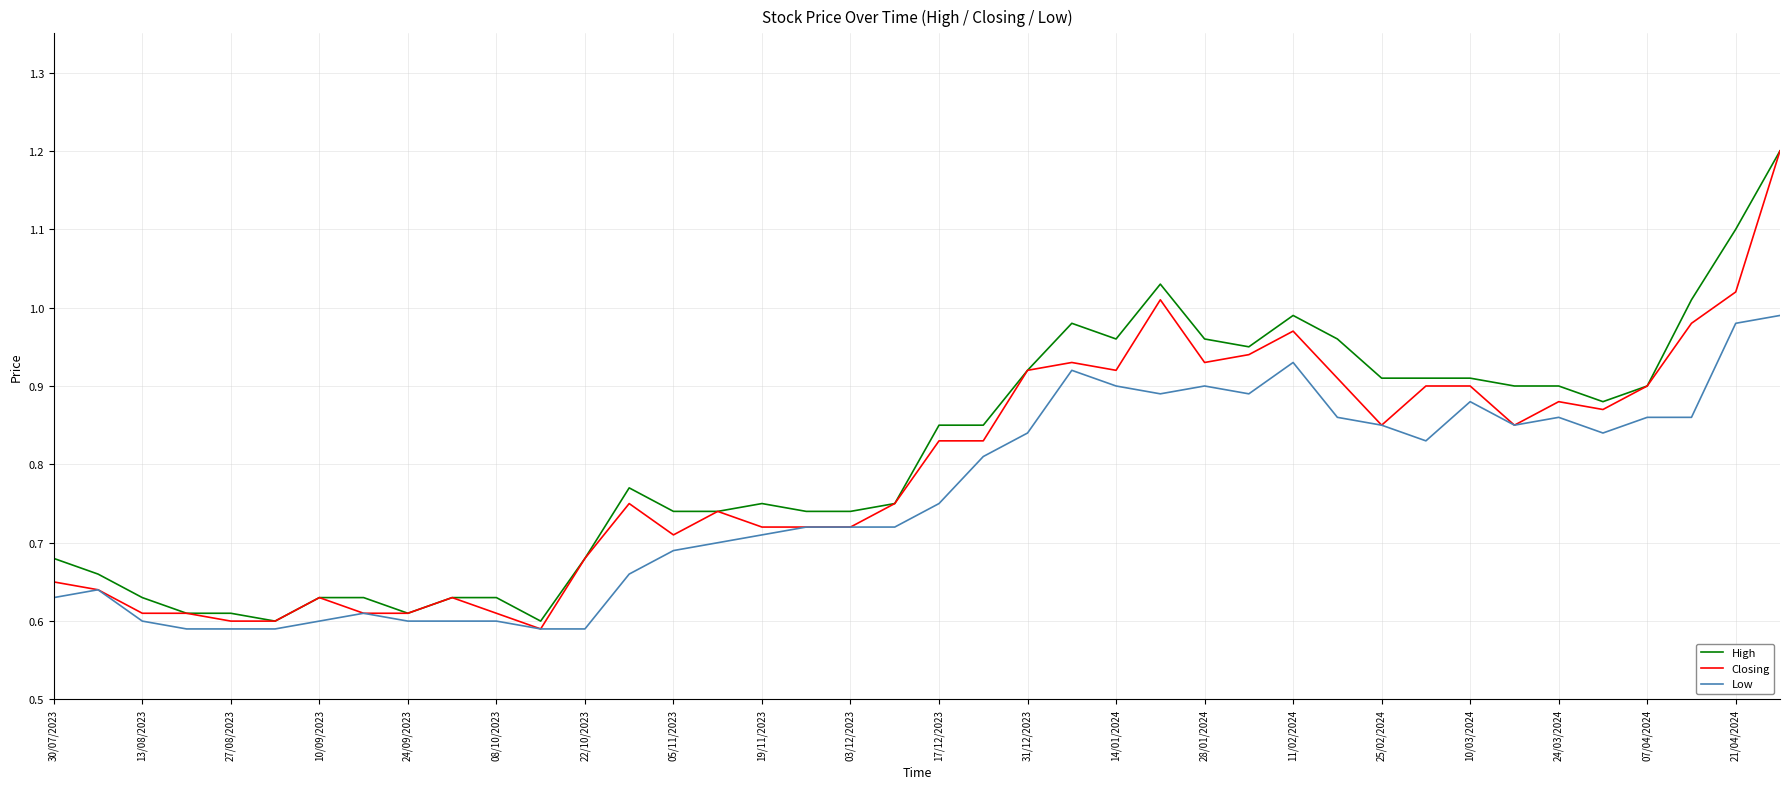

What is the greatest value displayed?

1.2